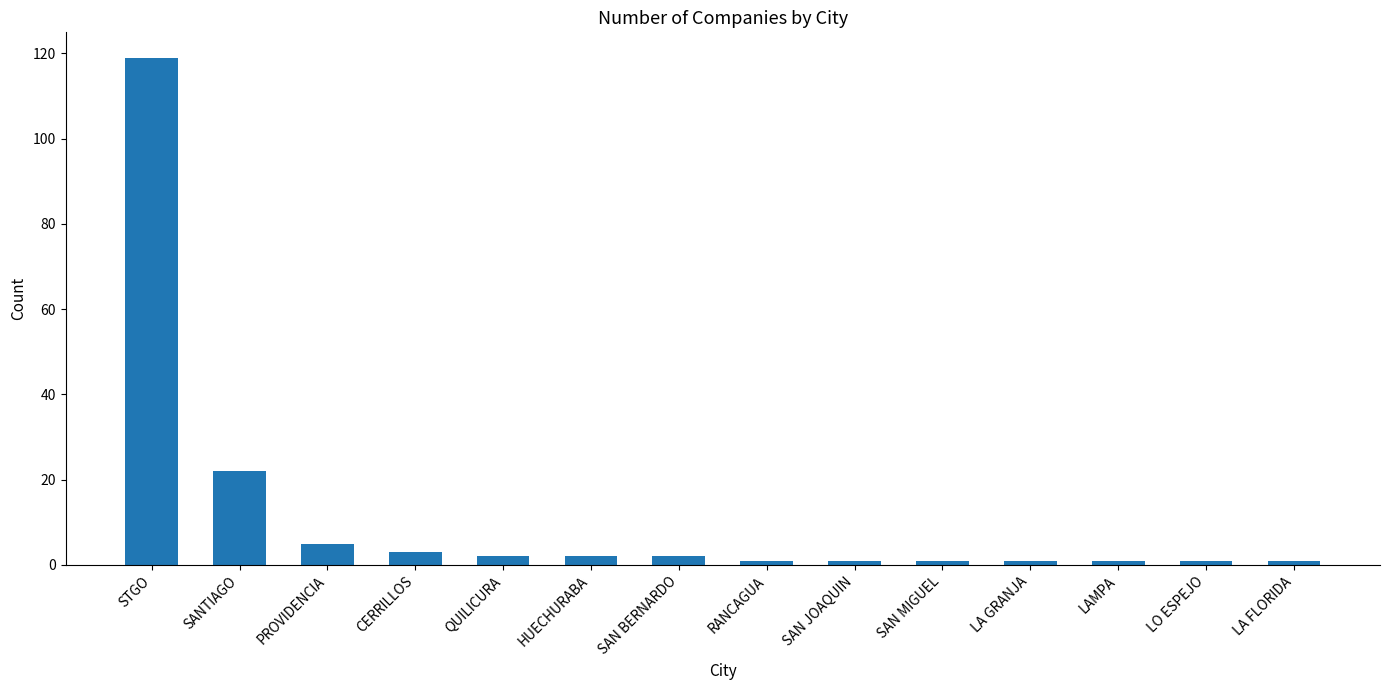

Which label corresponds to the largest value in the chart?

STGO